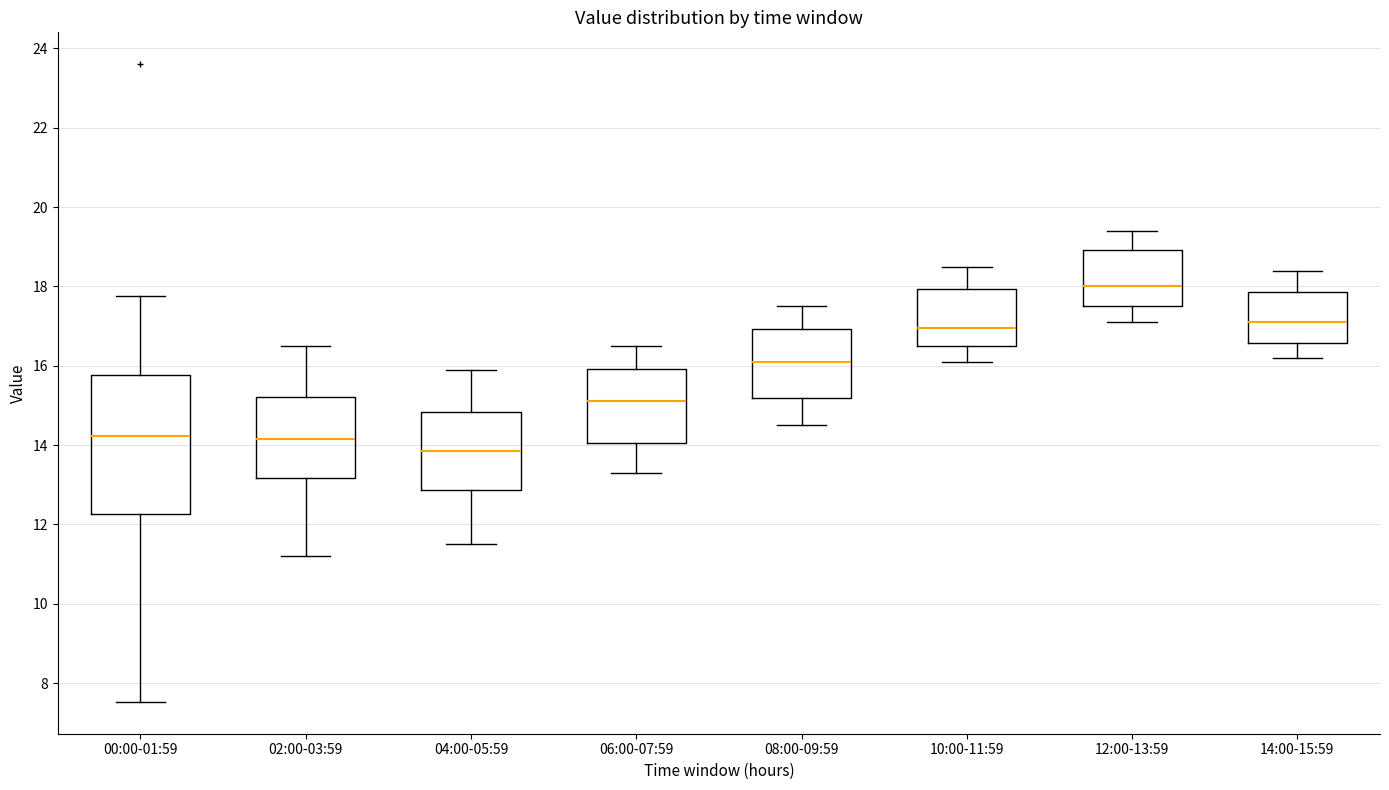

Reading left to right, read every box against the y-axis: the position of its median line, the range the box covers, and the ends of its whiskers. The values are not printed on the chart, so give them approximately, as read against the axis.

00:00-01:59: median 14.2, box 12.2 to 15.8, whiskers 7.6 to 17.8
02:00-03:59: median 14.2, box 13.2 to 15.2, whiskers 11.2 to 16.6
04:00-05:59: median 13.8, box 12.8 to 14.8, whiskers 11.6 to 16.0
06:00-07:59: median 15.2, box 14.0 to 16.0, whiskers 13.4 to 16.6
08:00-09:59: median 16.2, box 15.2 to 17.0, whiskers 14.6 to 17.6
10:00-11:59: median 17.0, box 16.6 to 18.0, whiskers 16.2 to 18.6
12:00-13:59: median 18.0, box 17.6 to 19.0, whiskers 17.2 to 19.4
14:00-15:59: median 17.2, box 16.6 to 17.8, whiskers 16.2 to 18.4